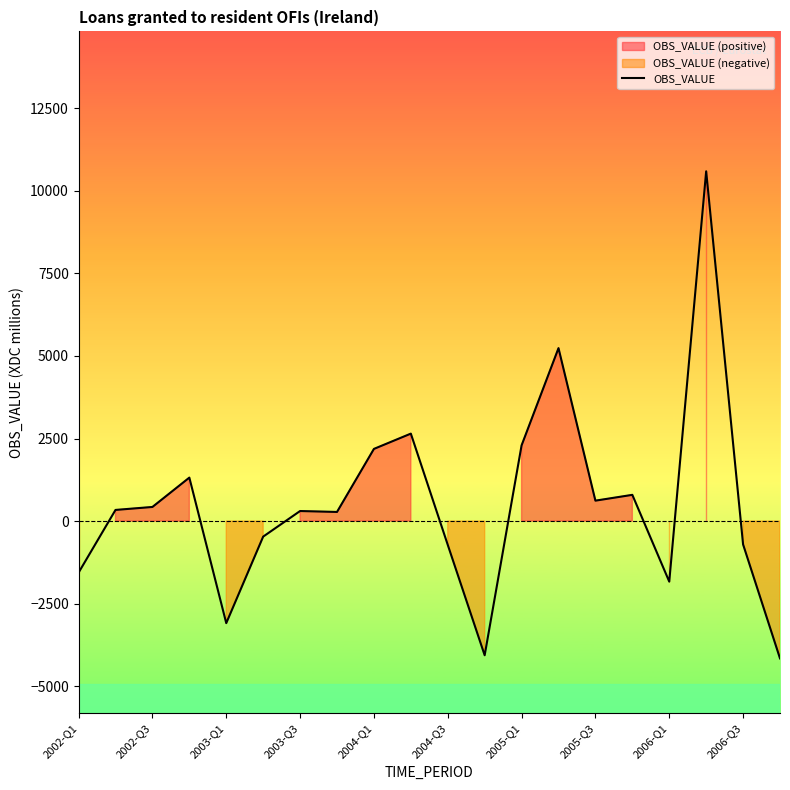

The value at 2004-Q1 is 762. True or false?

False